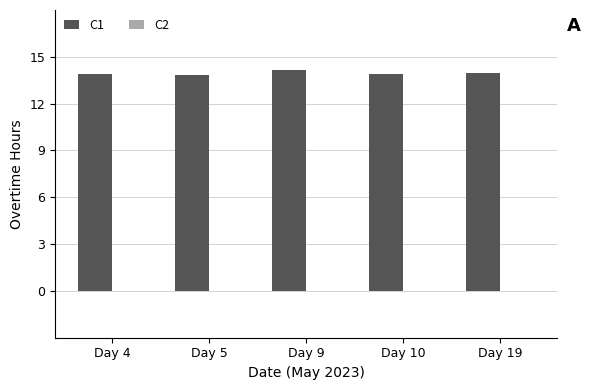

What is the ratio of the value at Day 4 to the value at Day 5?

1.0